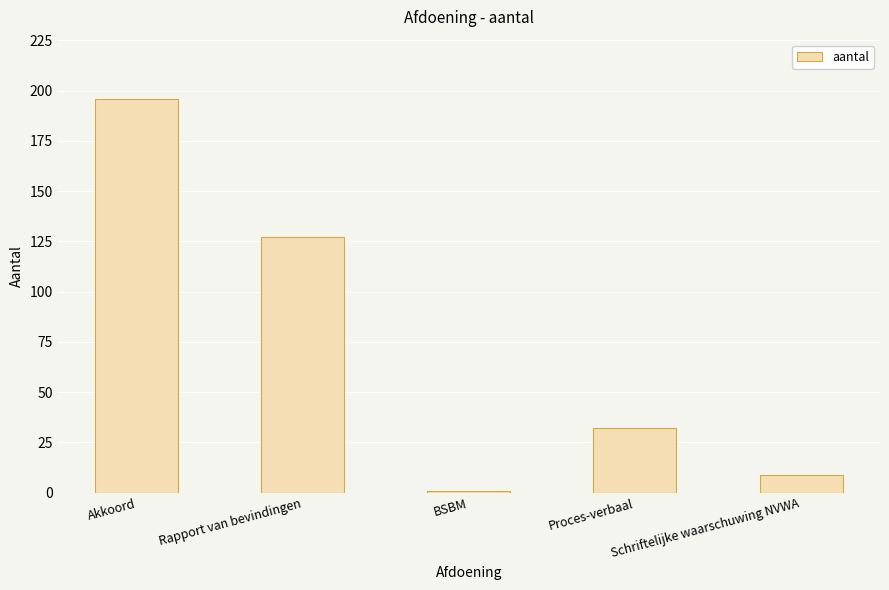

Is it true that the value at Proces-verbaal is 32?

True